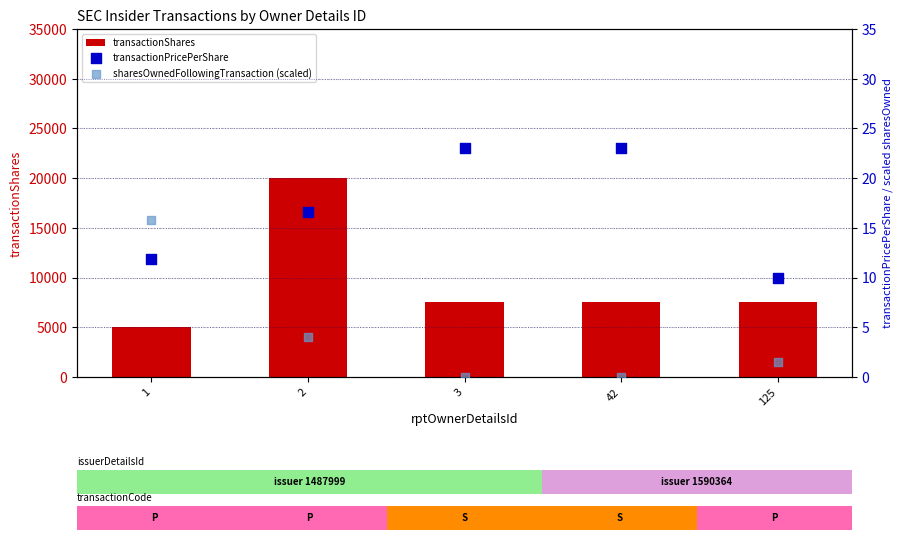

Which series has the largest Y range (max minus min)?

transactionShares